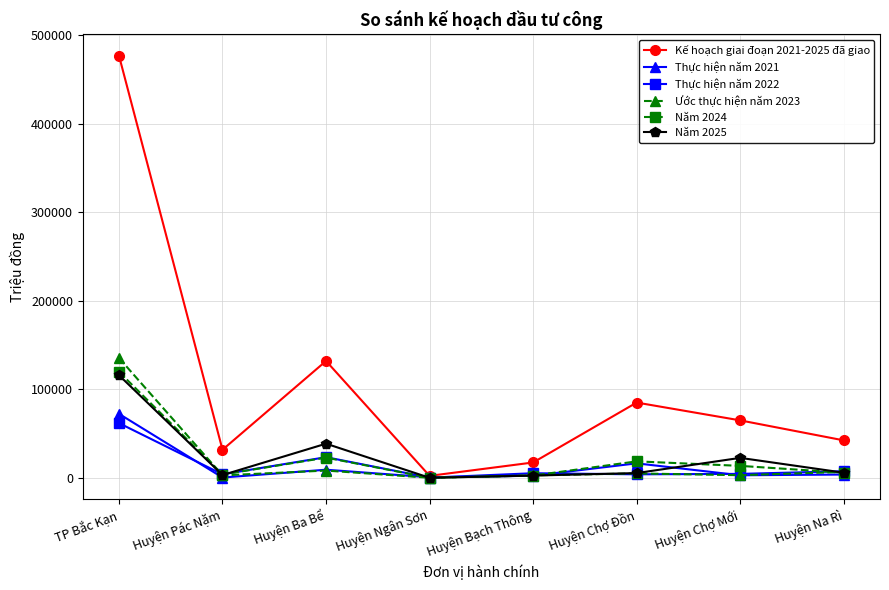

Where is the first local minimum for Năm 2024?

Huyện Pác Nặm